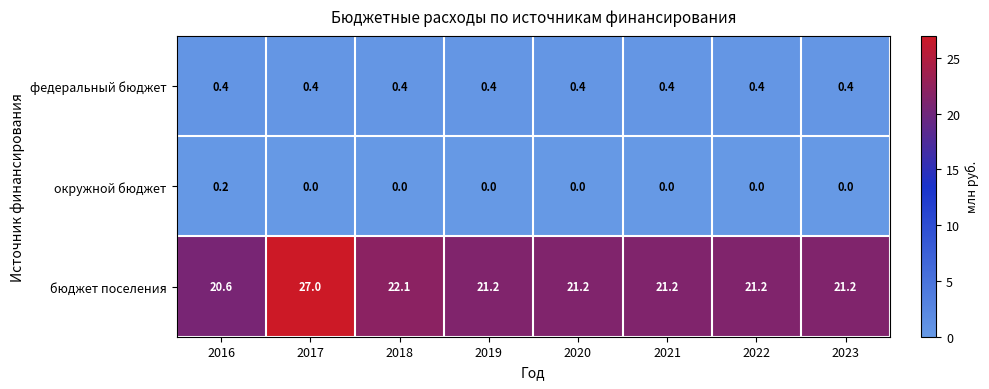

What is the greatest value displayed?

27.0